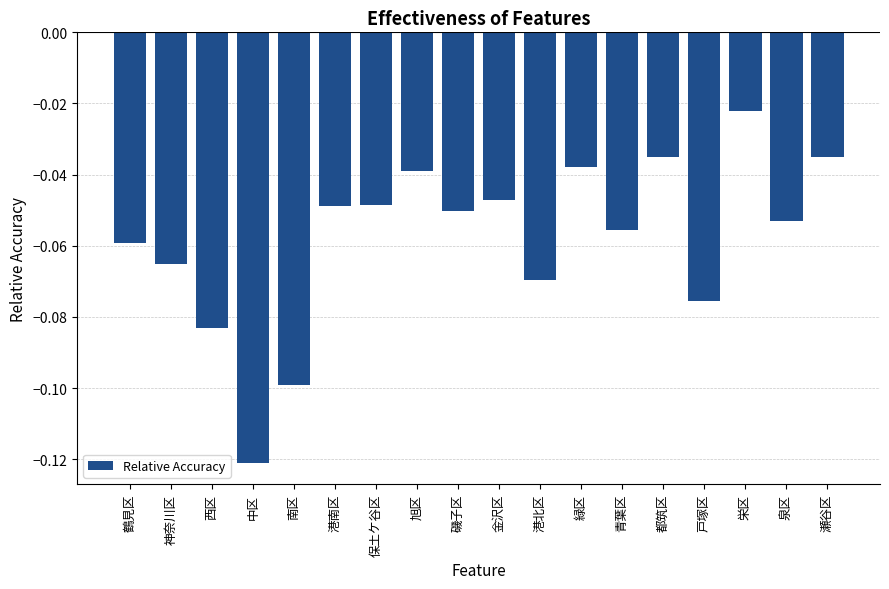

Does the chart contain stacked bars?

No